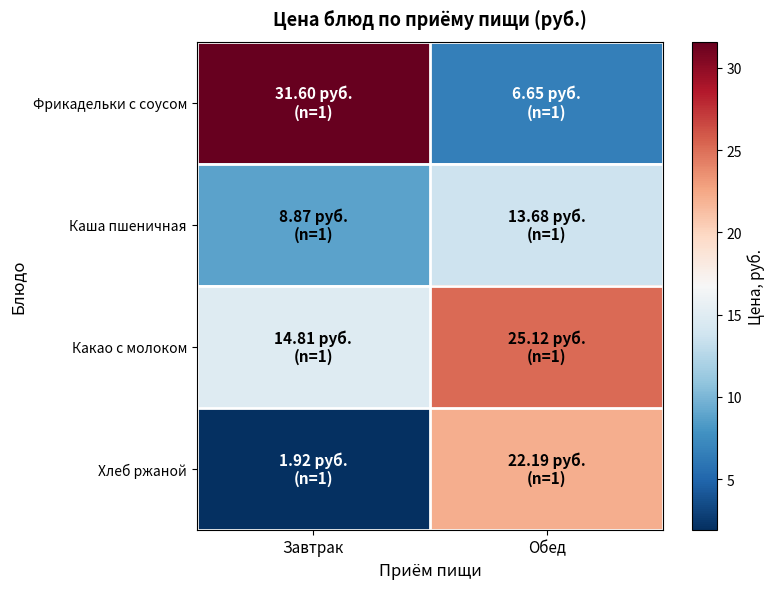

Reading left to right, extract all data points from this chart.

Фрикадельки с соусом: Завтрак=31.6	Обед=6.7
Каша пшеничная: Завтрак=8.9	Обед=13.7
Какао с молоком: Завтрак=14.8	Обед=25.1
Хлеб ржаной: Завтрак=1.9	Обед=22.2